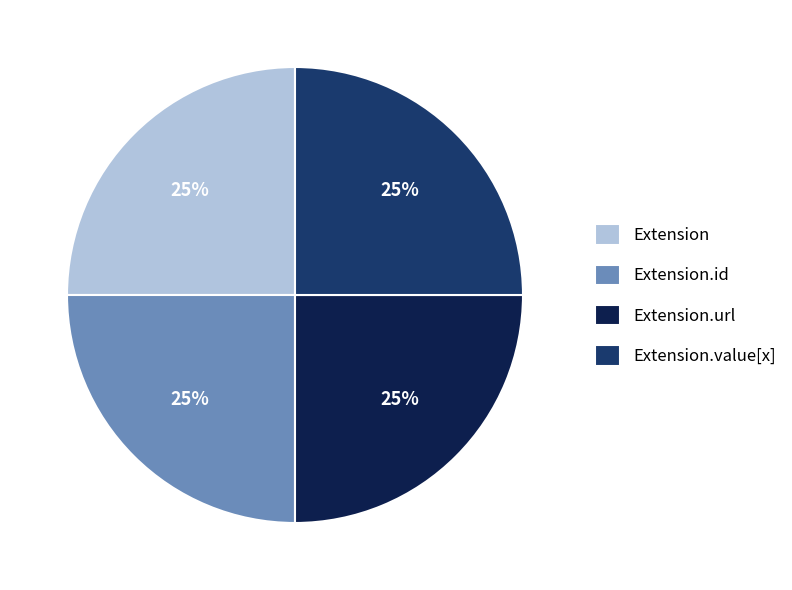

To the nearest percent, what is the difference between the Extension.id and Extension.value[x] slice percentages?

0%